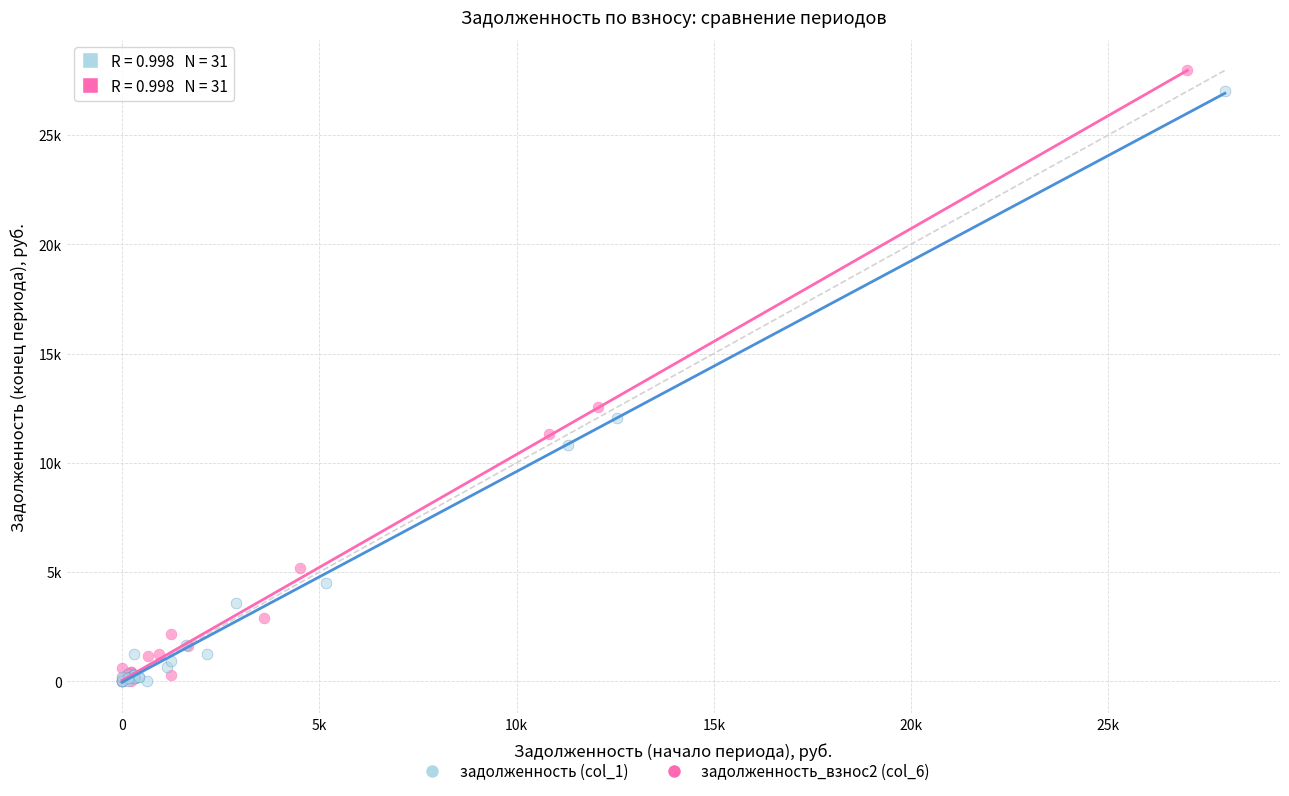

Which series has the largest Y range (max minus min)?

задолженность_взнос2 (col_6)